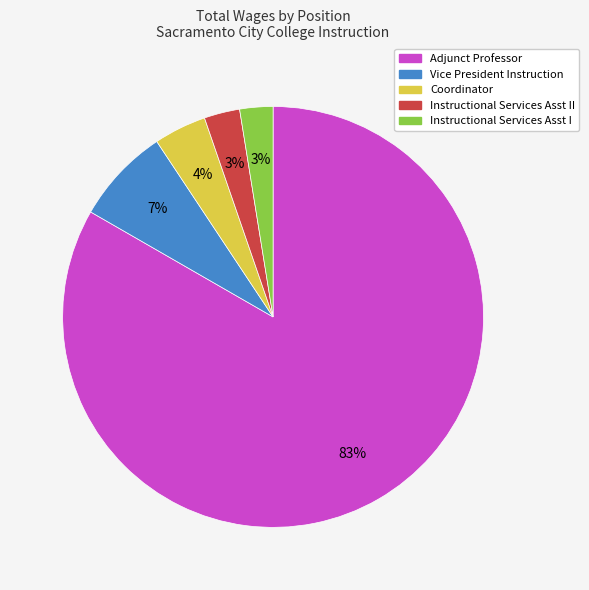

To the nearest percent, what is the average slice percentage?

20%